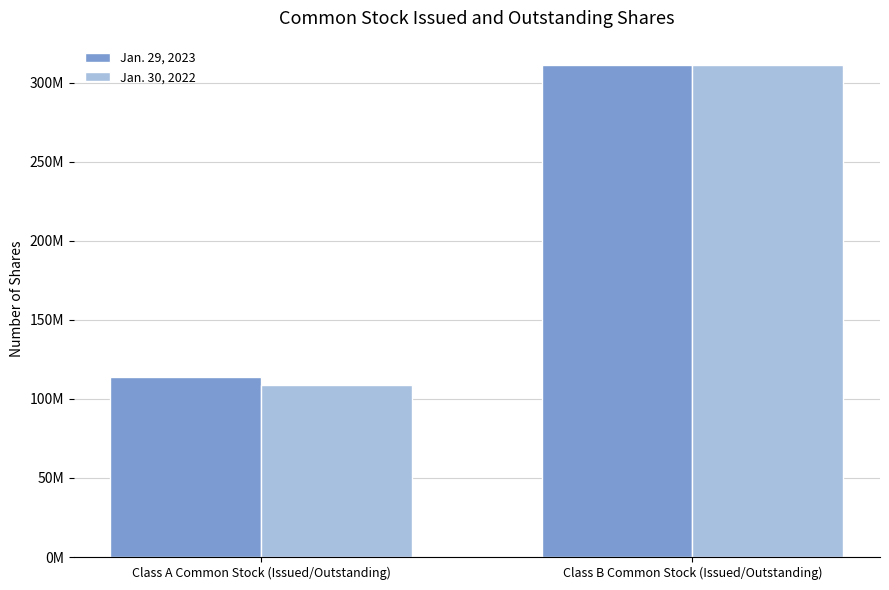

Are the bars horizontal?

No